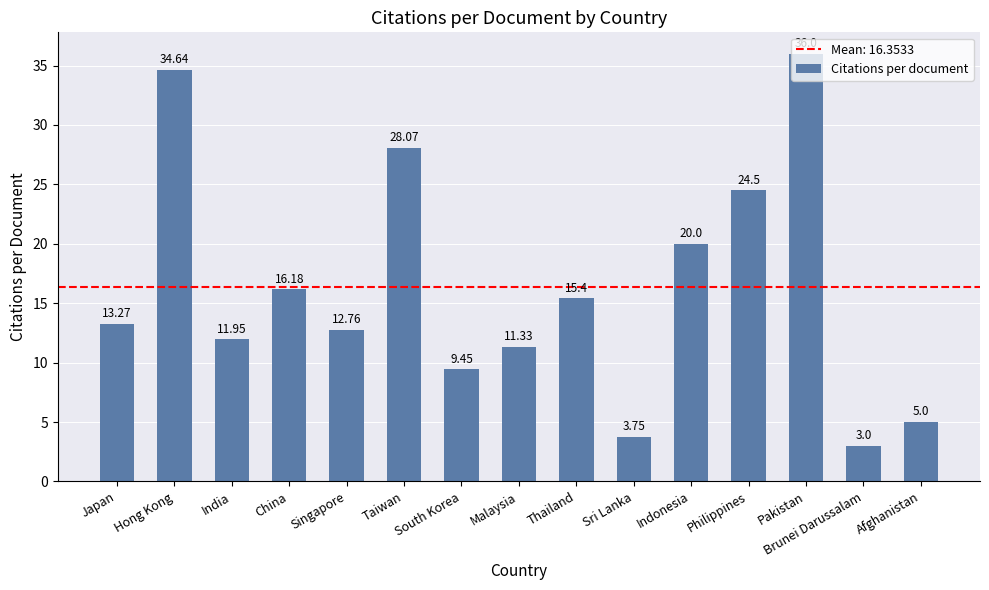

What is the sum of the values at Thailand and Brunei Darussalam?

18.4